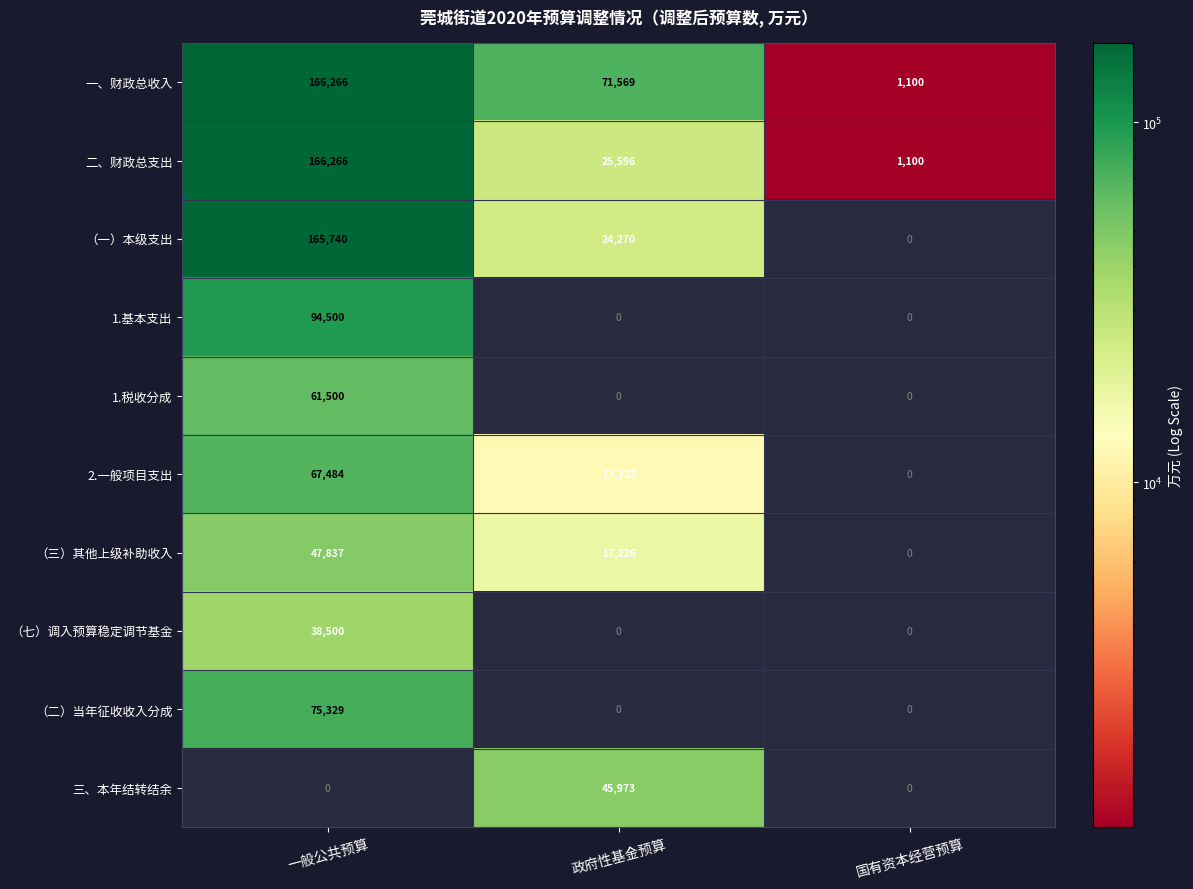

The 二、财政总支出 series shows 41675 at 政府性基金预算. True or false?

False